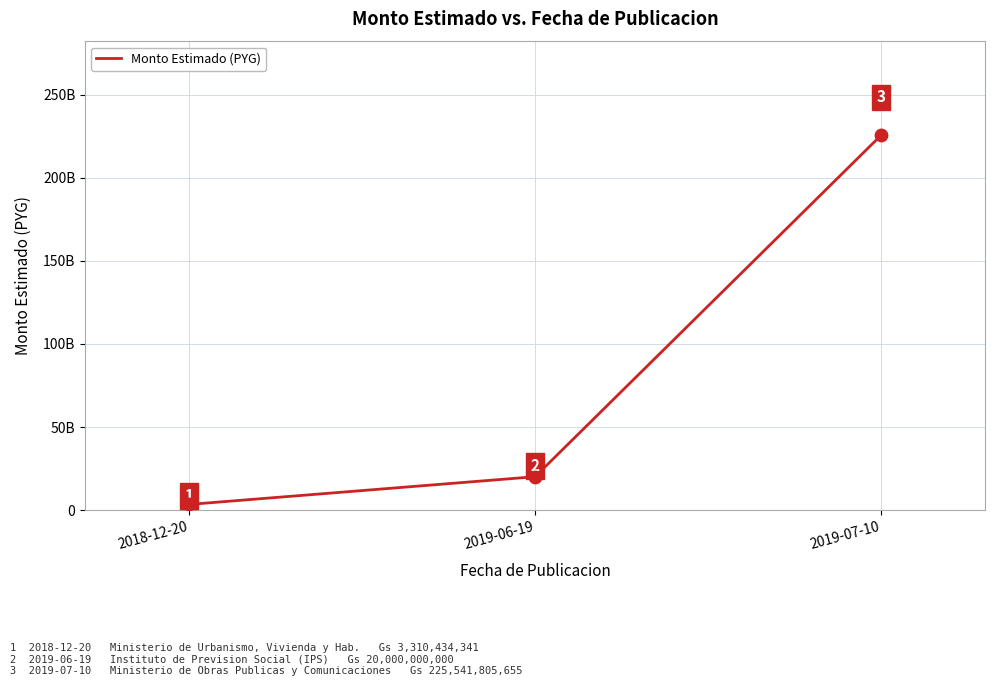

Is this an area chart (filled region under the line)?

No